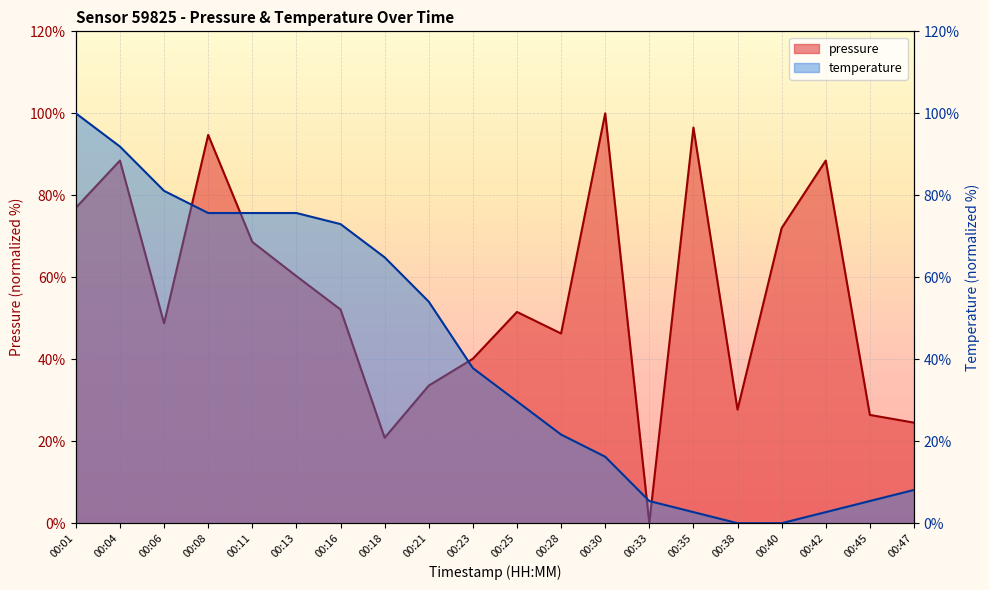

Where does the pressure series first go above 52?

00:01